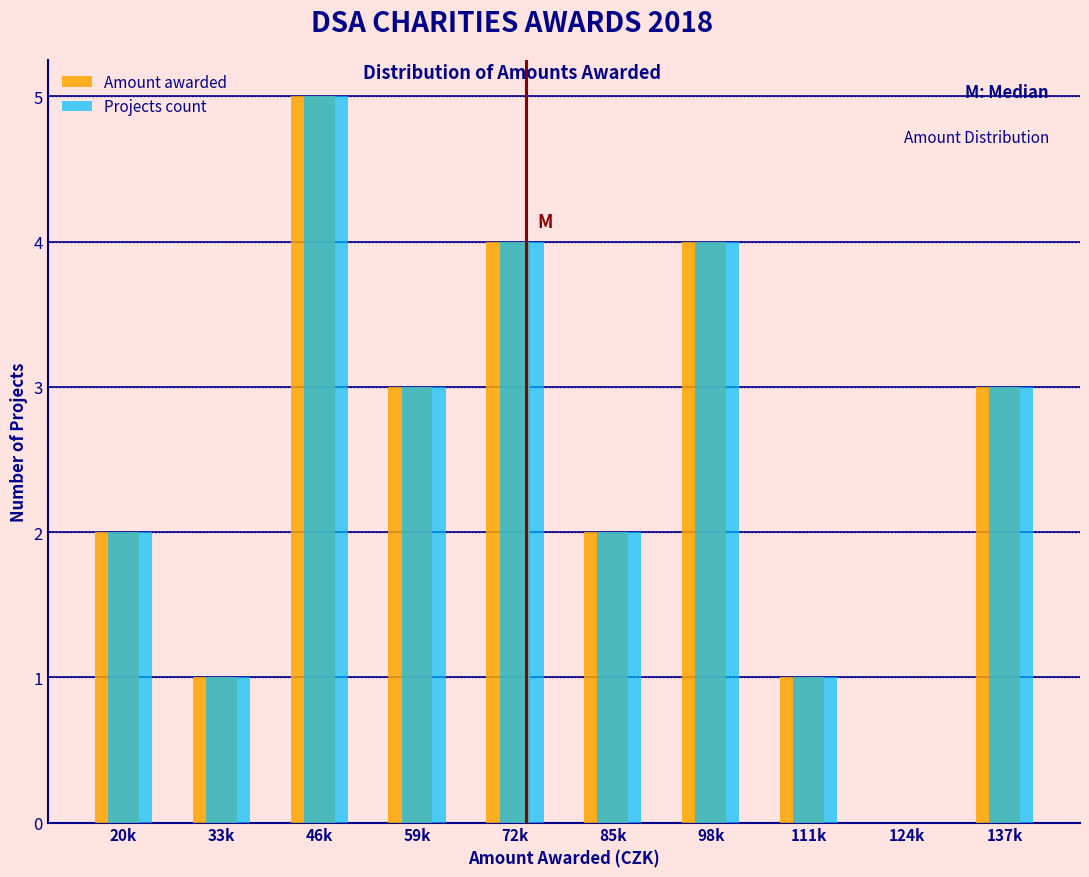

Reading left to right, transcribe all the data shown in this chart.

Amount awarded: 20k=2	33k=1	46k=5	59k=3	72k=4	85k=2	98k=4	111k=1	124k=0	137k=3
Projects count: 20k=2	33k=1	46k=5	59k=3	72k=4	85k=2	98k=4	111k=1	124k=0	137k=3